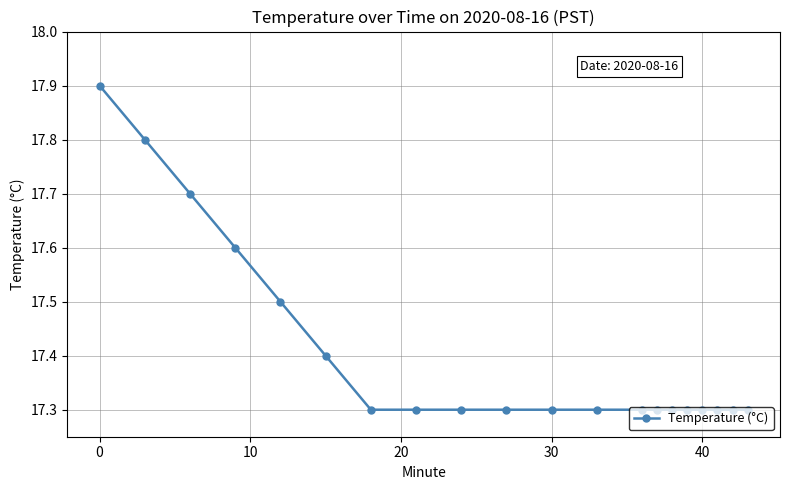

What is the maximum value shown in the chart?

17.9